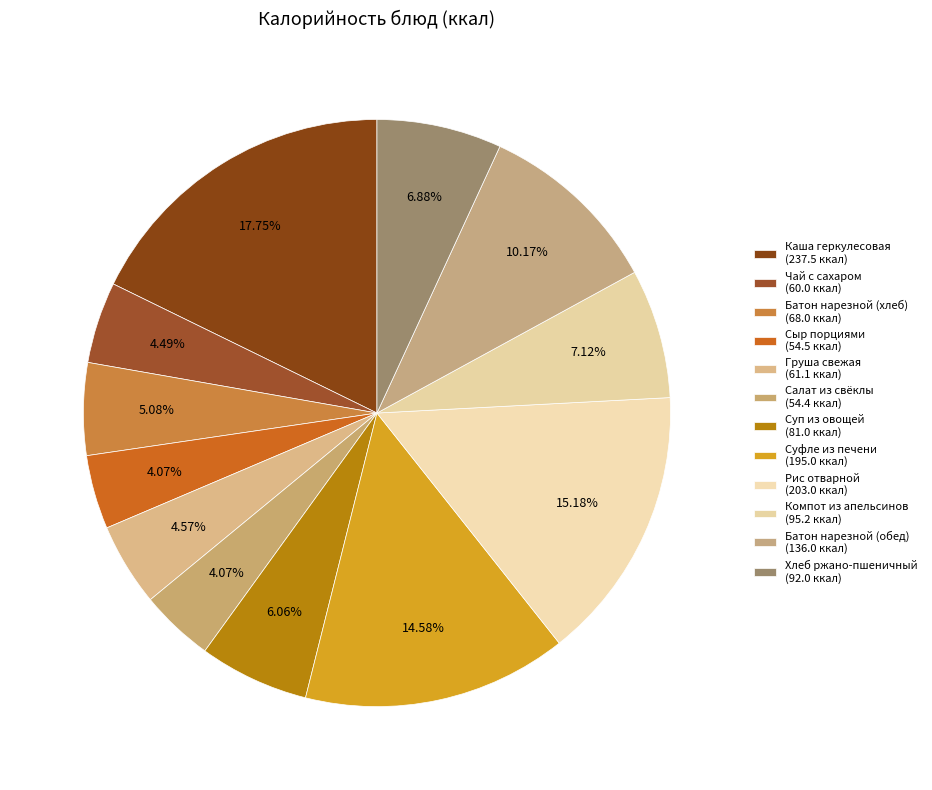

Which category has the smallest portion of the pie?

Салат из свёклы